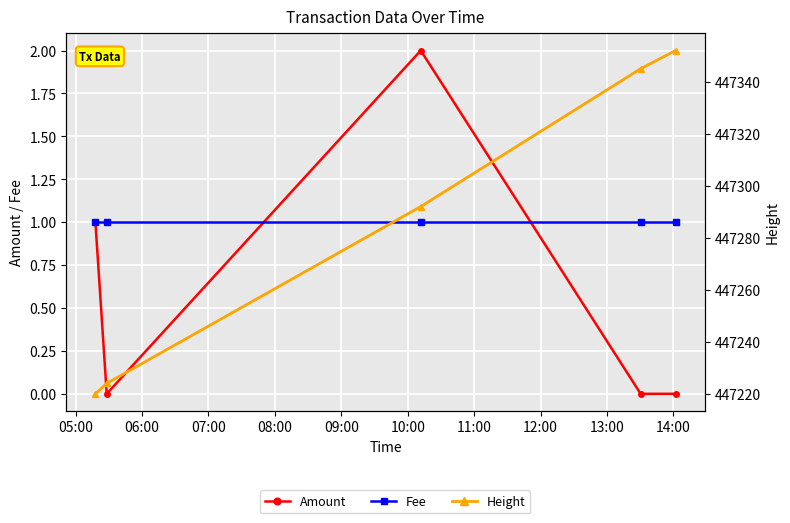

True or false: Amount and Height cross at least once.

False